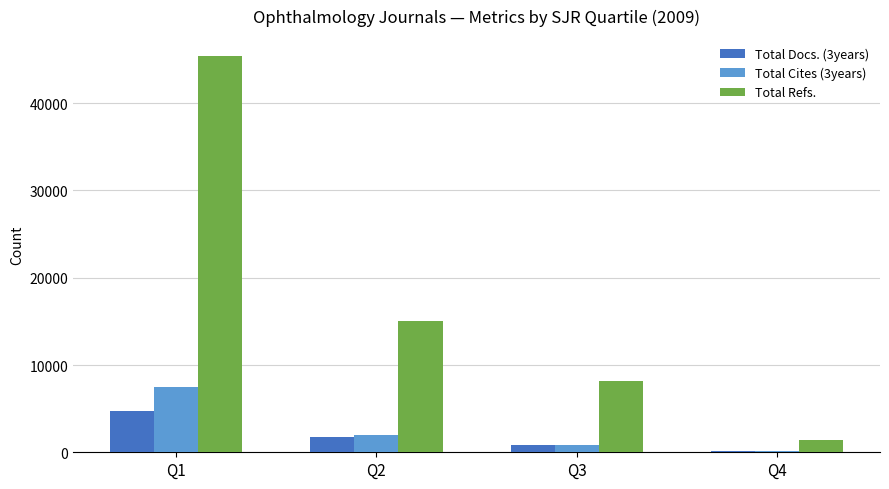

At which label is Total Docs. (3years) closest to 2407?

Q2